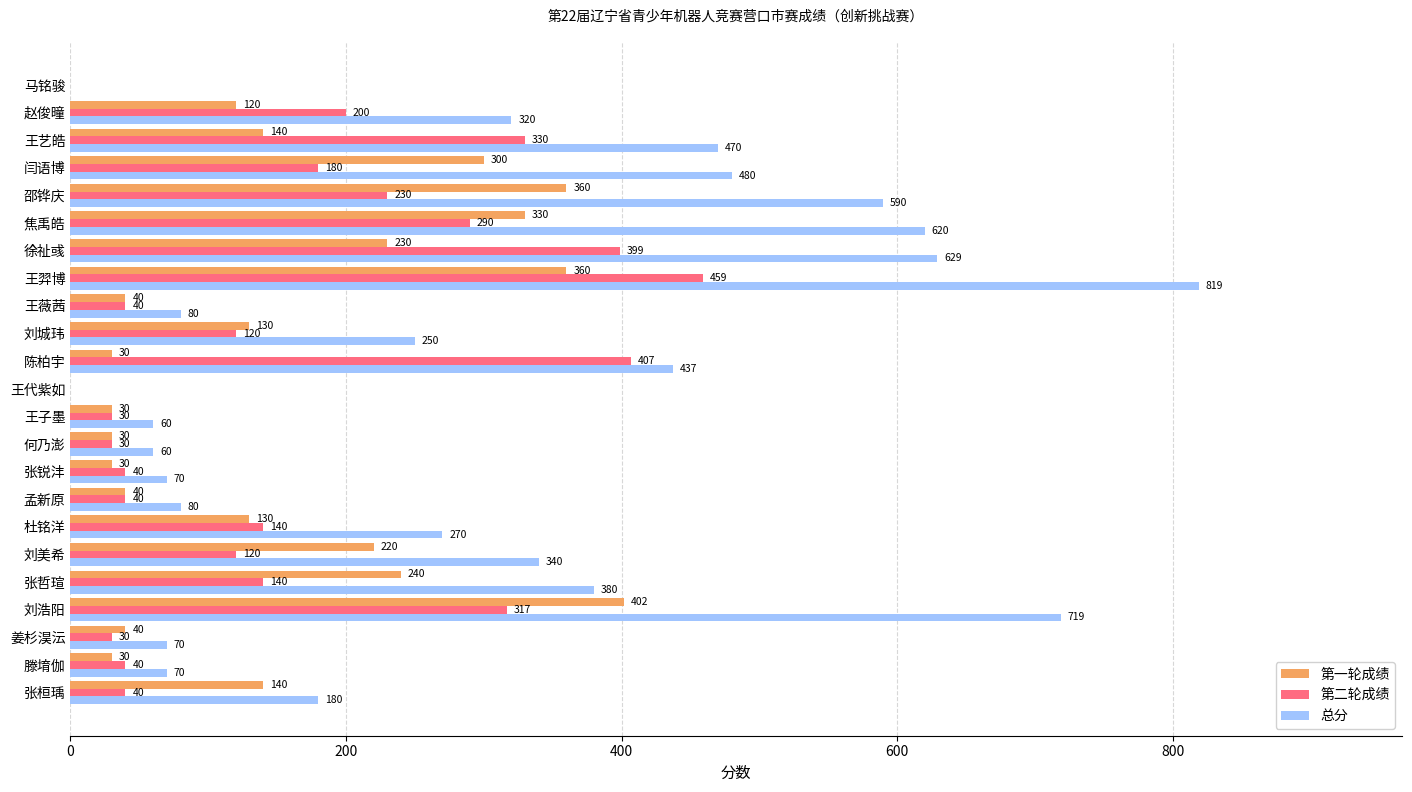

Which label corresponds to the largest value in the chart?

王羿博